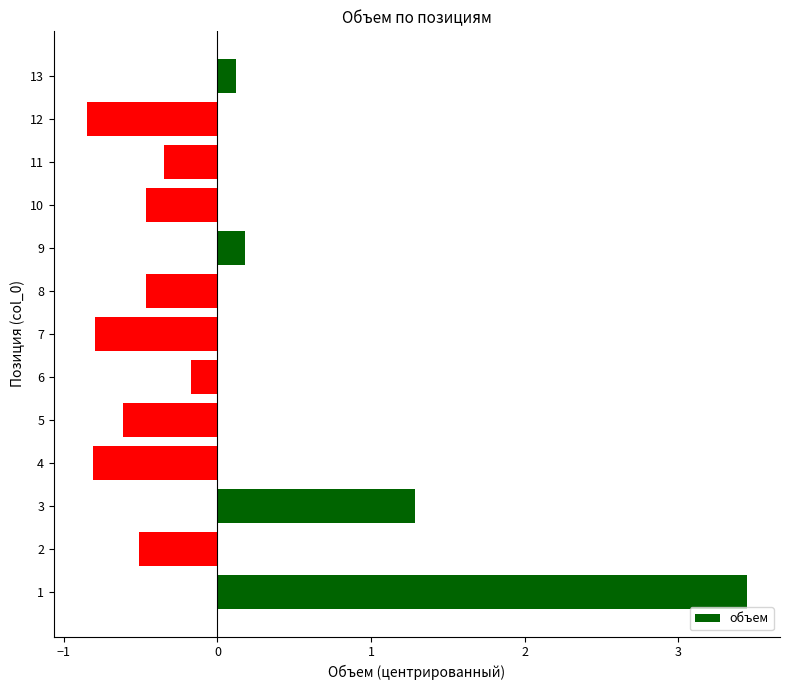

True or false: the data shows -0.6 at 5.

True